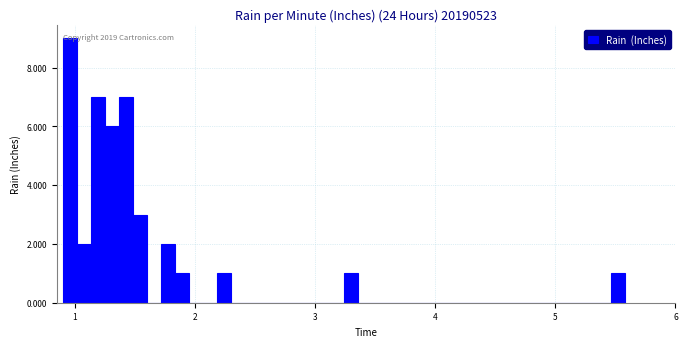

Around what value on the x-axis is the tallest bar? Give the approximate position of its centre, as read against the axis.

1.0